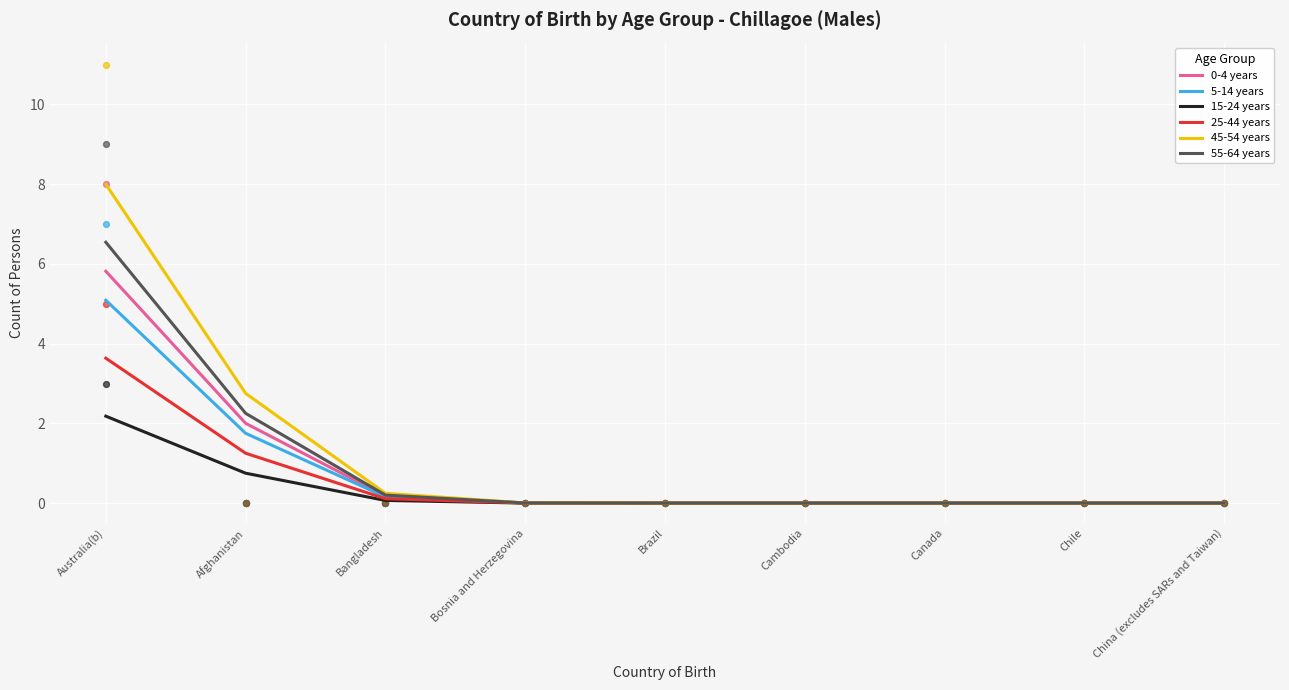

Which series has the largest Y range (max minus min)?

45-54 years